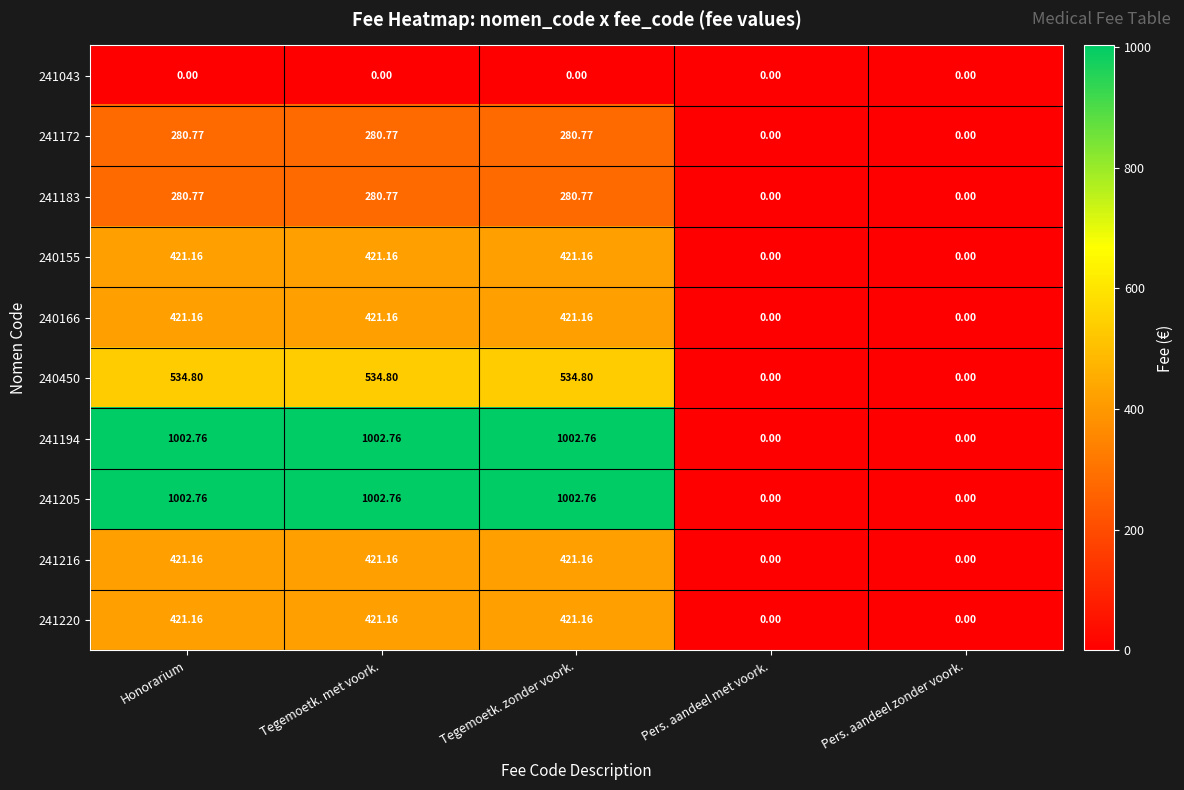

At which label does 240450 first exceed 534?

Honorarium